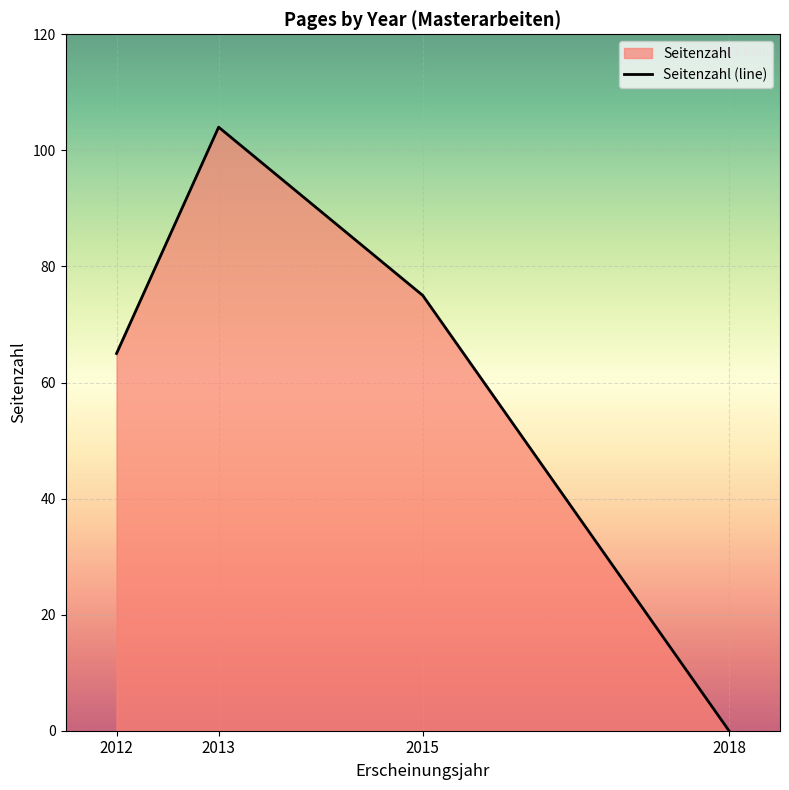

True or false: the data shows 61 at 2018.

False